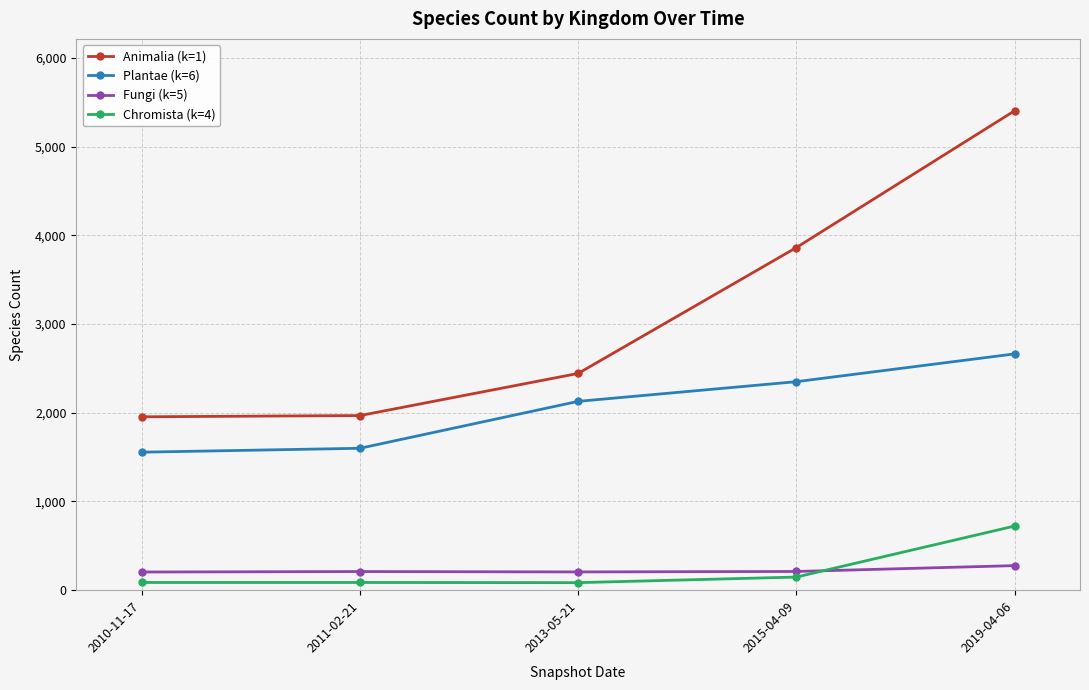

What is the value of the Fungi (k=5) point at the 1st from the left?

205